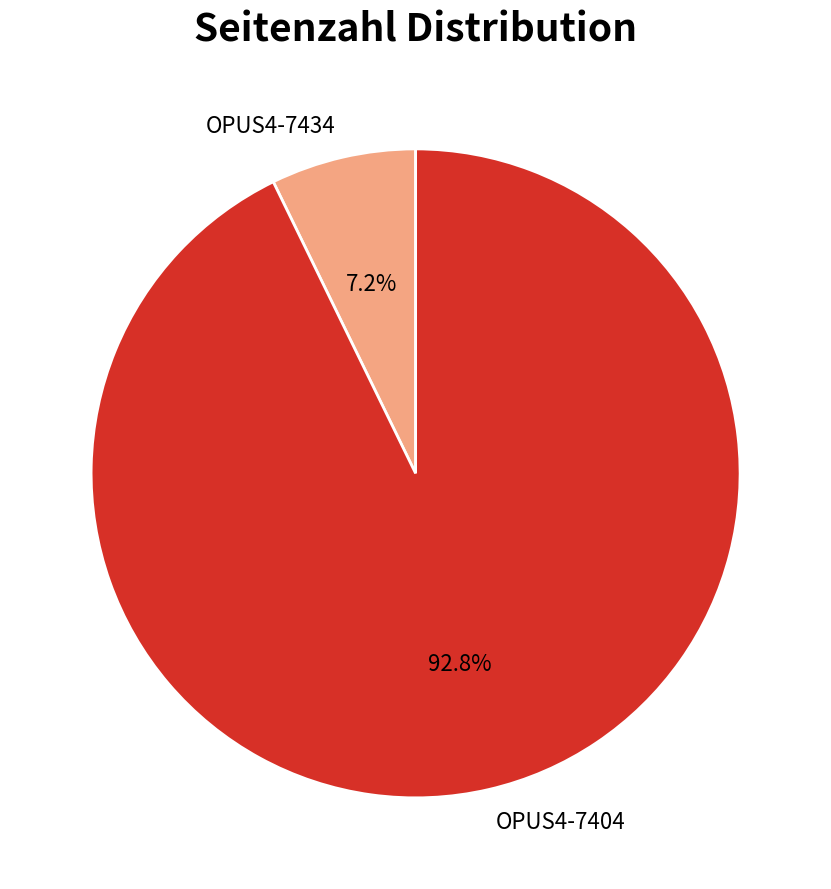

What is the total percentage of OPUS4-7434 and OPUS4-7404?

100.0%